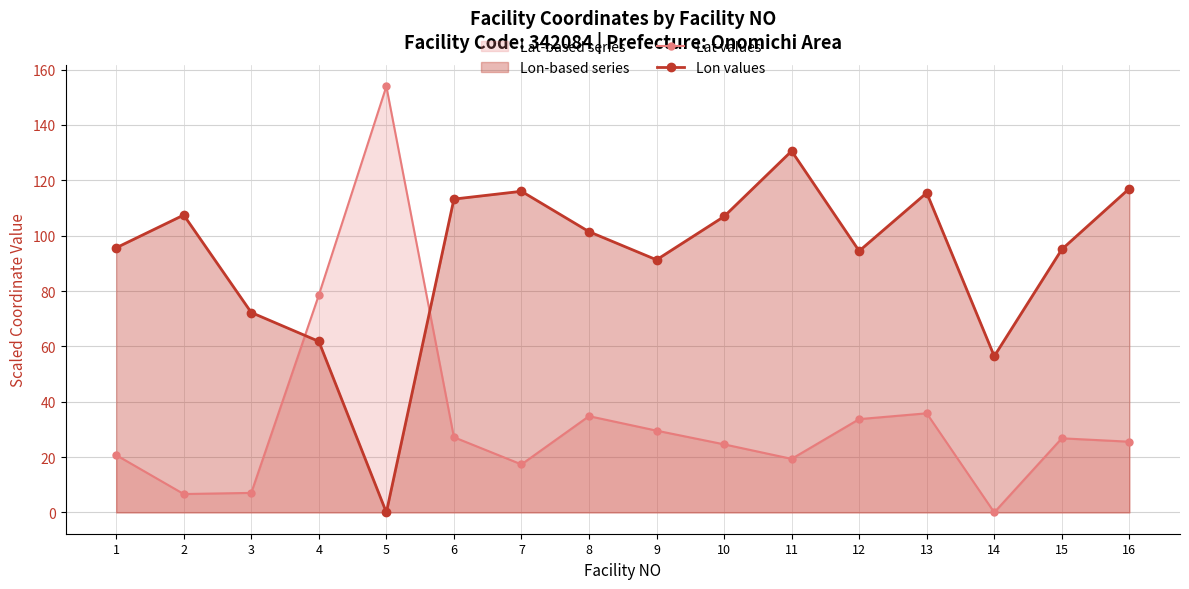

Between 5 and 15, which is larger?

5